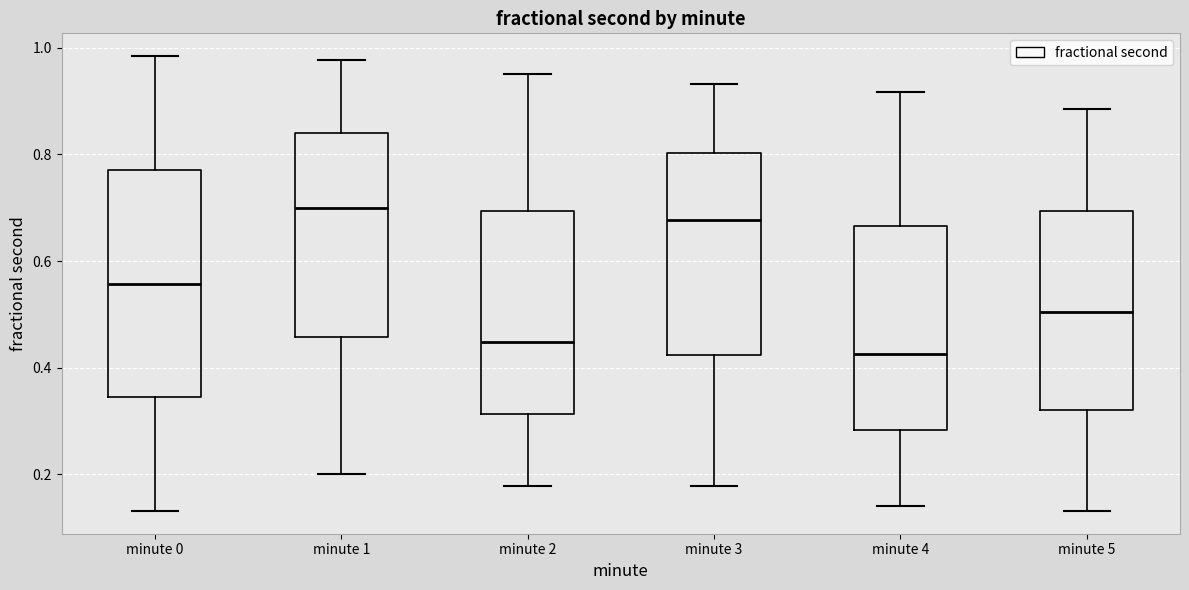

Which box has the lowest median line?

minute 4